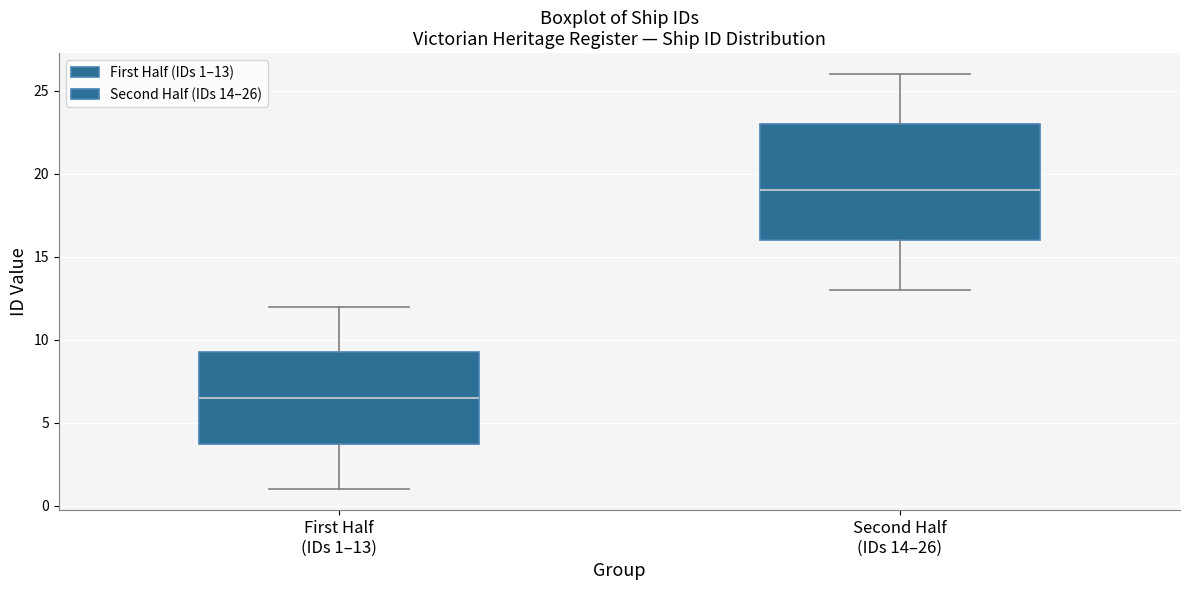

Where does the median line of the box for First Half (IDs 1–13) sit on the y-axis? The values are not printed on the chart, so give them approximately, as read against the axis.

6.5